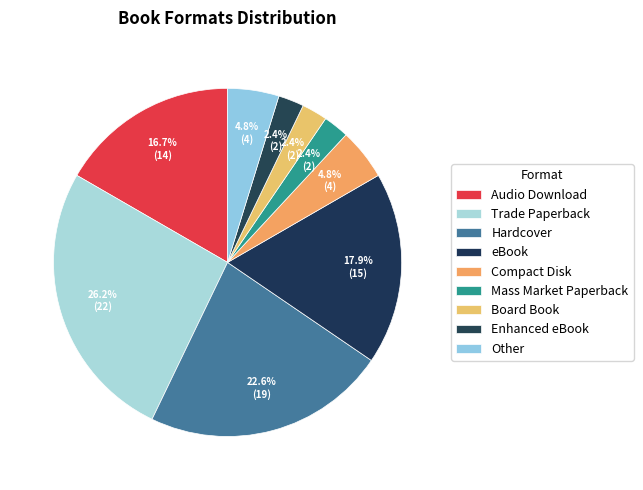

Count the number of slices in the pie.

9